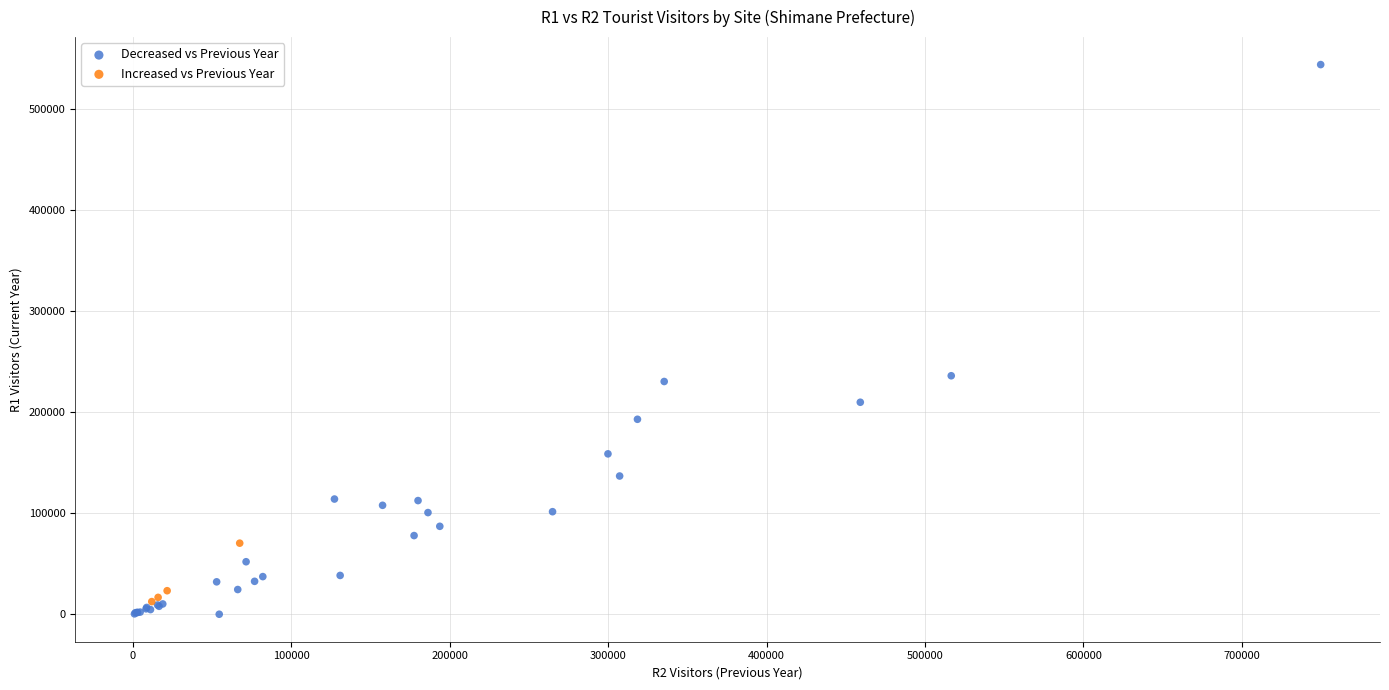

Which series reaches the maximum Y coordinate?

Decreased vs Previous Year